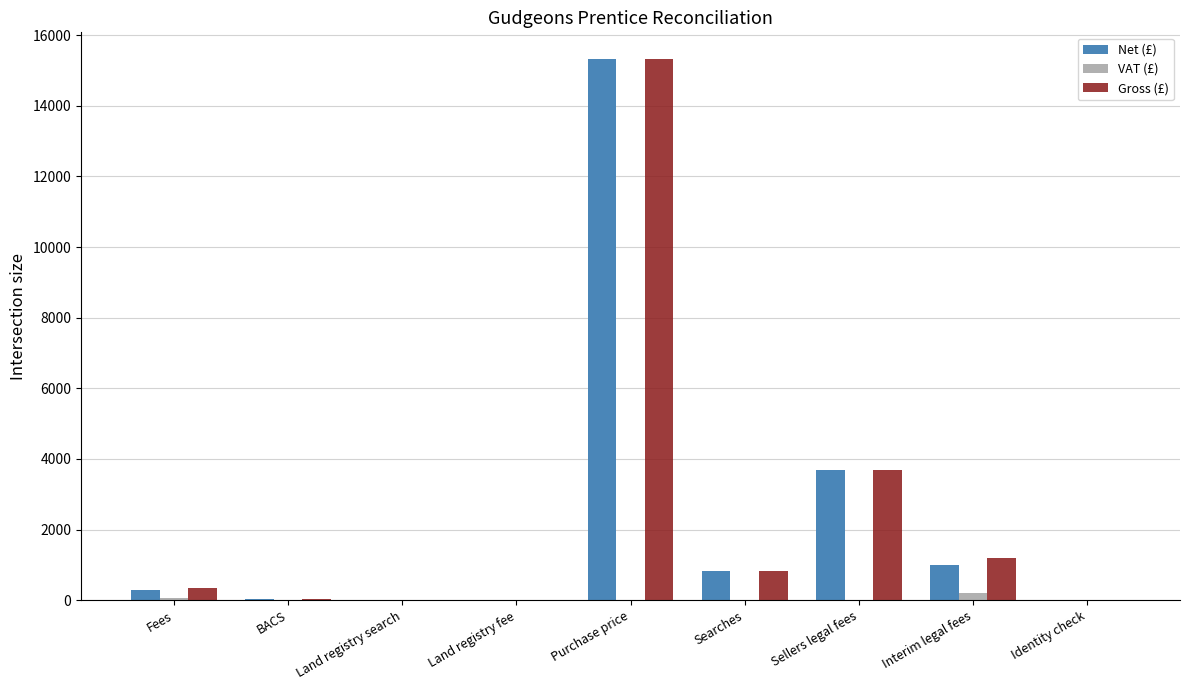

What is the greatest value displayed?

15310.0